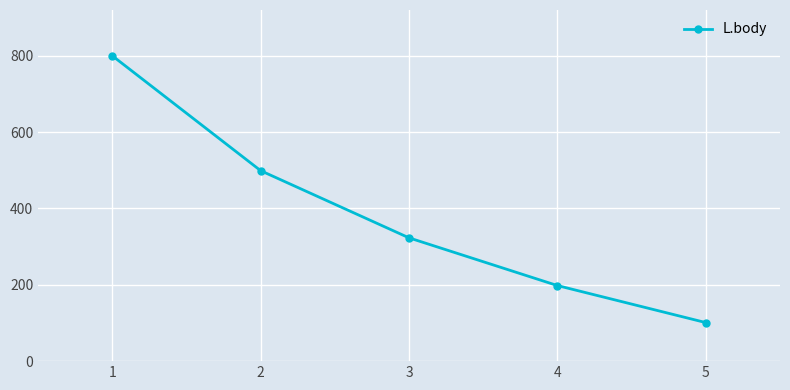

How many lines are shown in the chart?

1